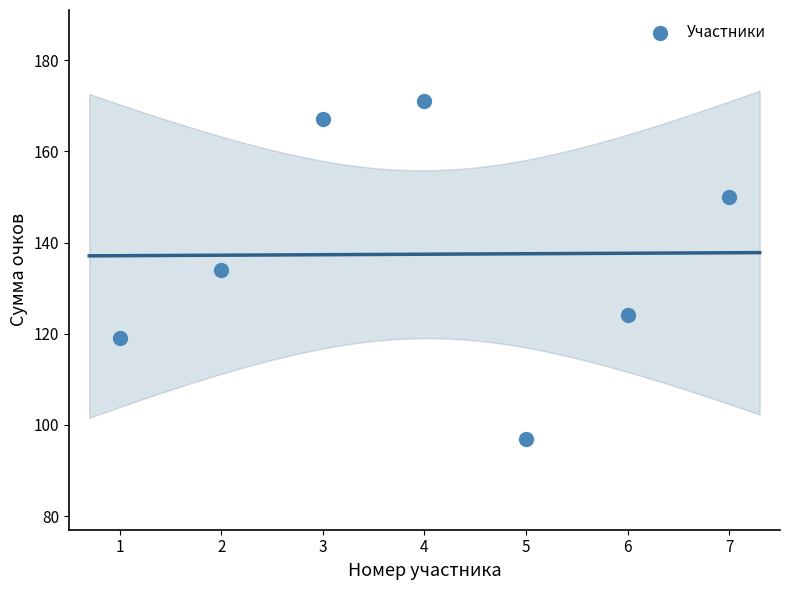

What is the range of Y values (max minus min)?

74